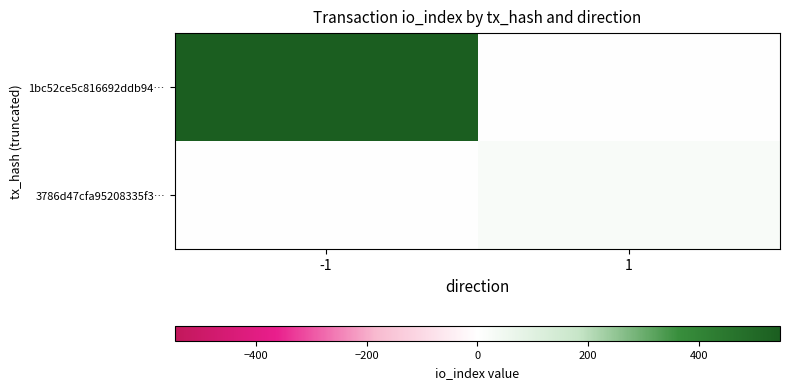

Which series has the largest range (max minus min)?

1bc52ce5c816692ddb94…